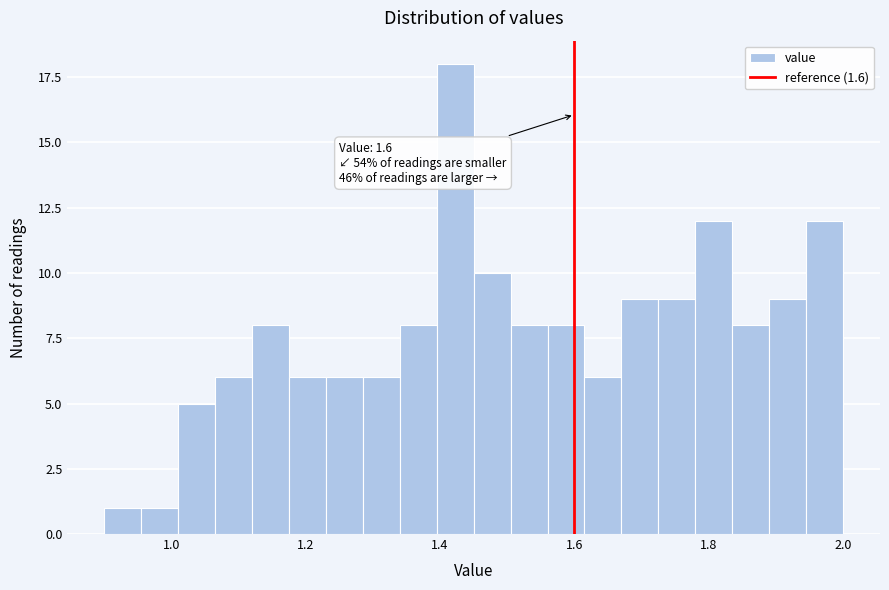

Read against the x-axis, roughly where is the centre of the tallest bar?

1.42